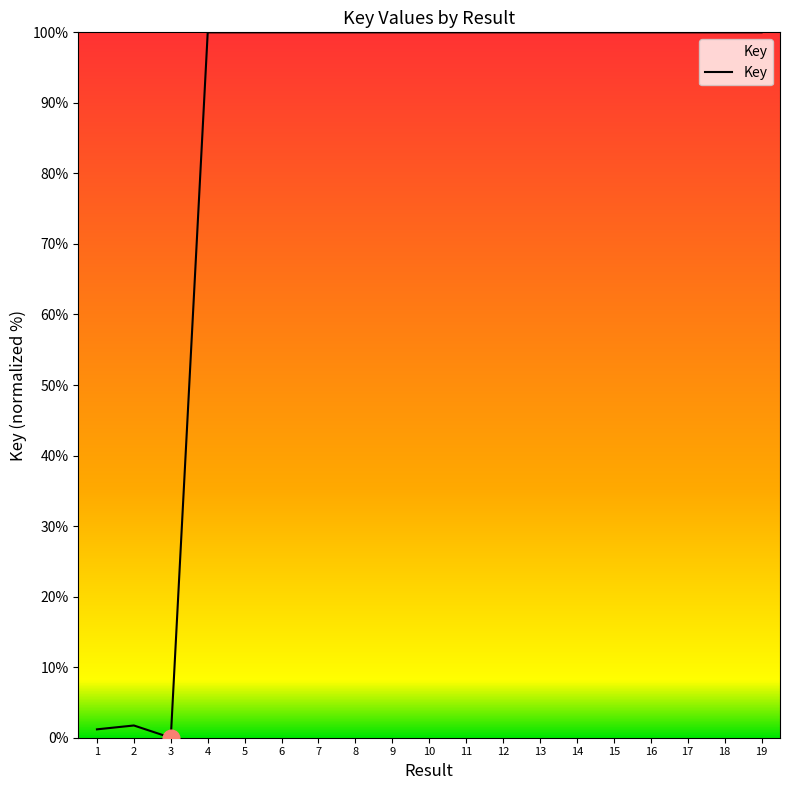

True or false: the data has more than 2 interior local peaks.

True